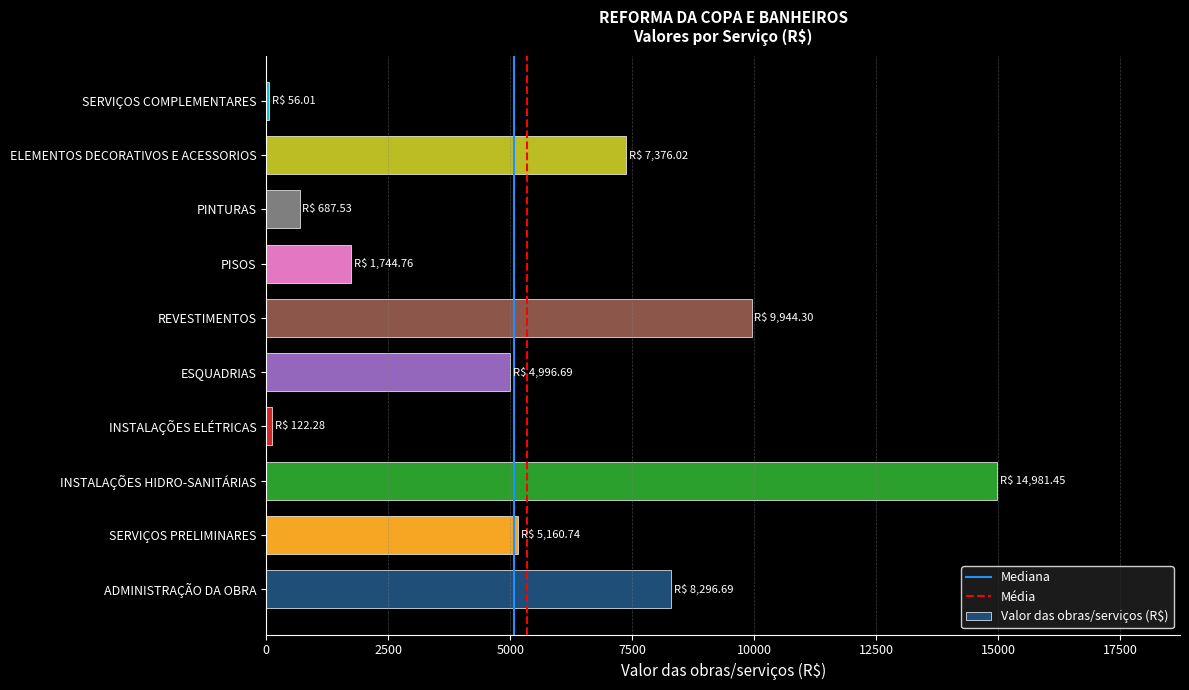

Is it true that the value at ESQUADRIAS is 2581.5?

False